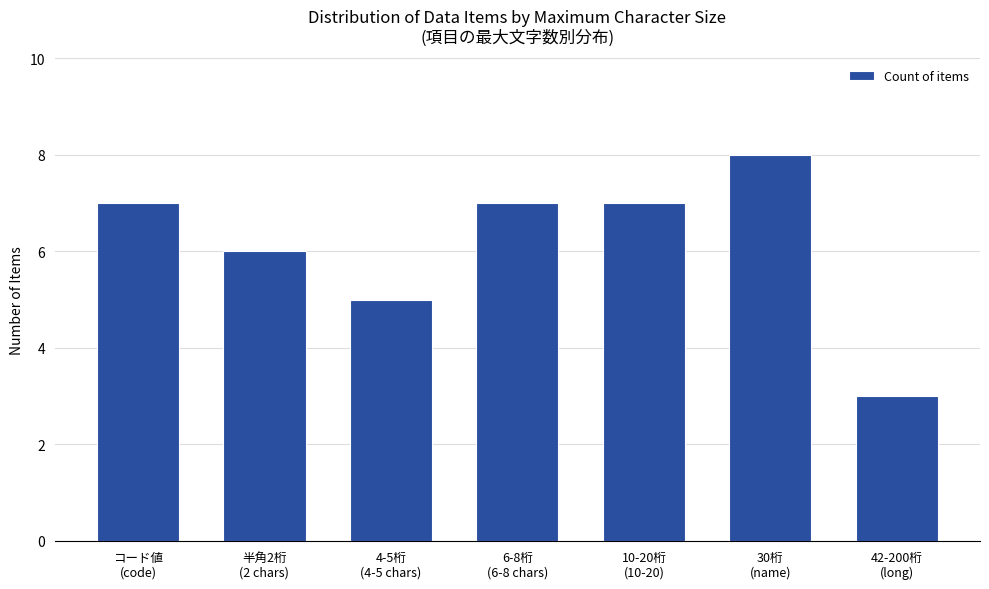

What is the sum of all values?

43